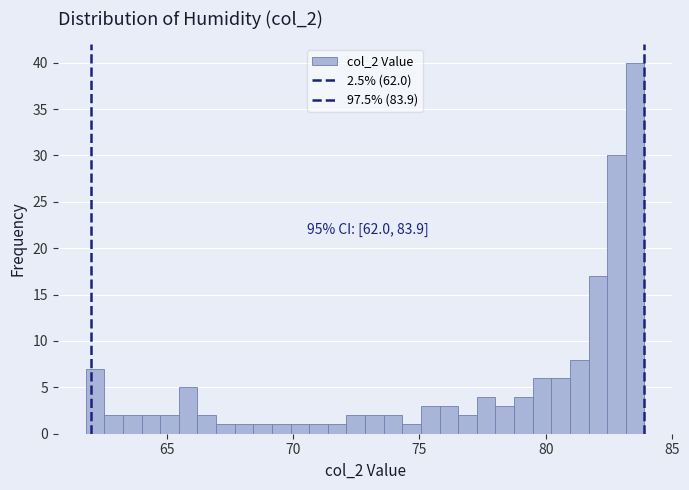

Around what value on the x-axis is the tallest bar? Give the approximate position of its centre, as read against the axis.

83.5